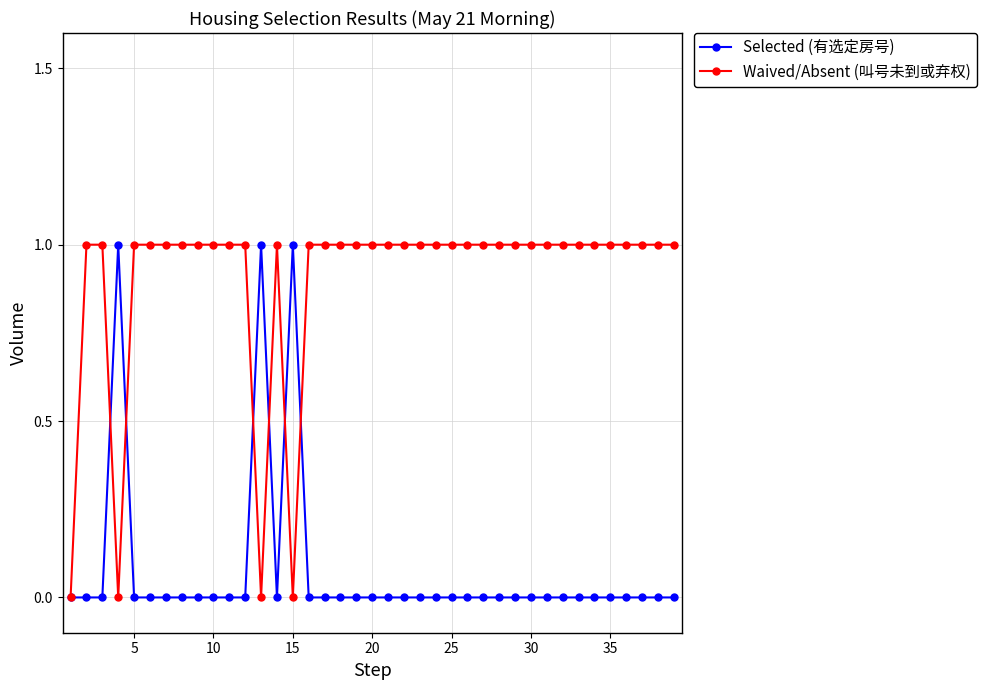

True or false: Selected (有选定房号) has more than 1 points higher than both neighbors.

True